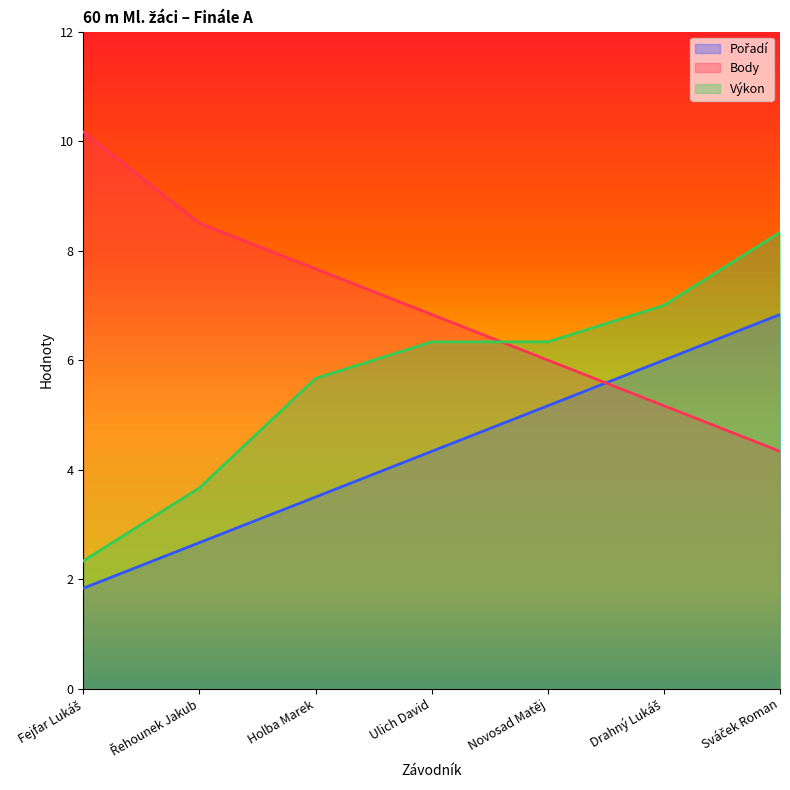

The value of Výkon at Novosad Matěj is 8.6. True or false?

False